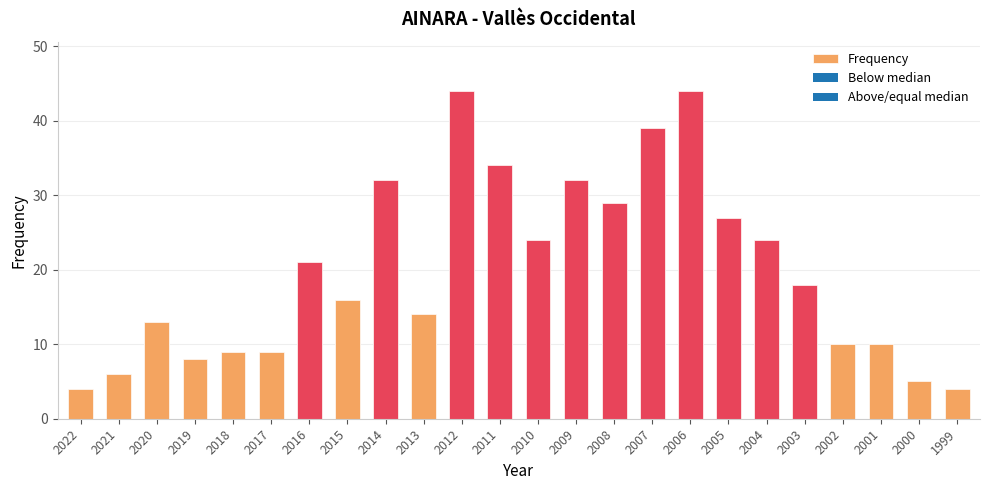

Rank the categories by value from highest to lowest.

2012, 2006, 2007, 2011, 2014, 2009, 2008, 2005, 2010, 2004, 2016, 2003, 2015, 2013, 2020, 2002, 2001, 2018, 2017, 2019, 2021, 2000, 2022, 1999